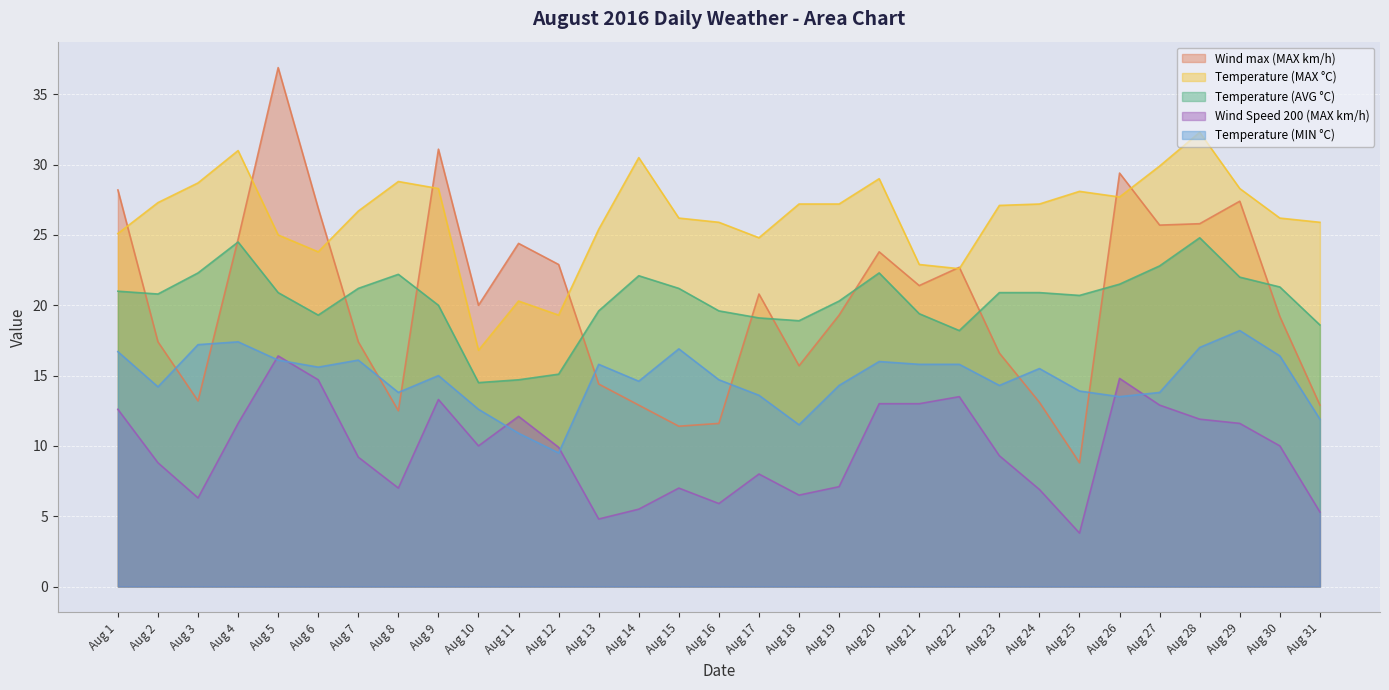

What is the difference between the highest and lowest values at Aug 14?

25.0